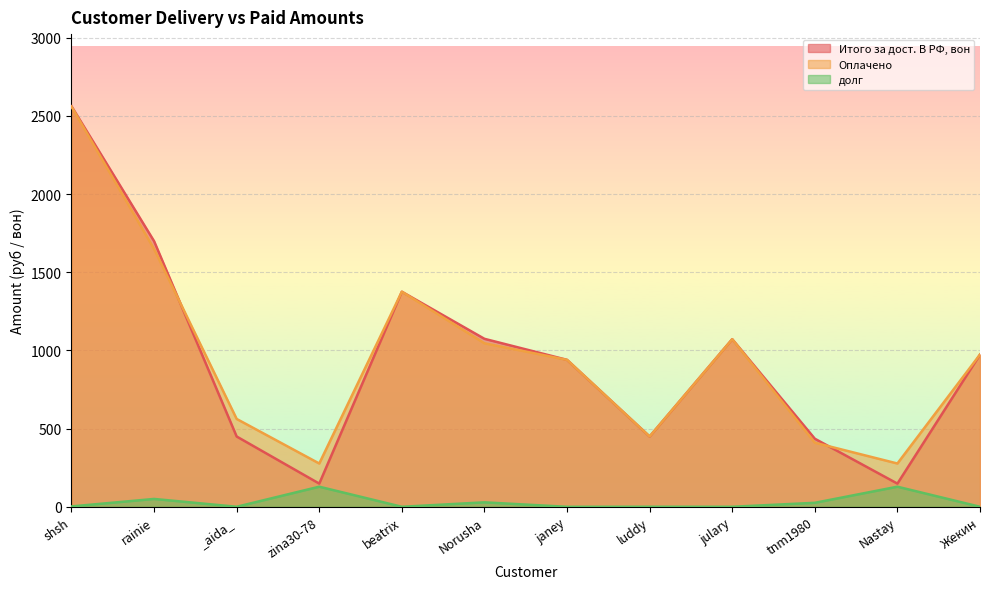

At which label does Оплачено first exceed 974?

shsh